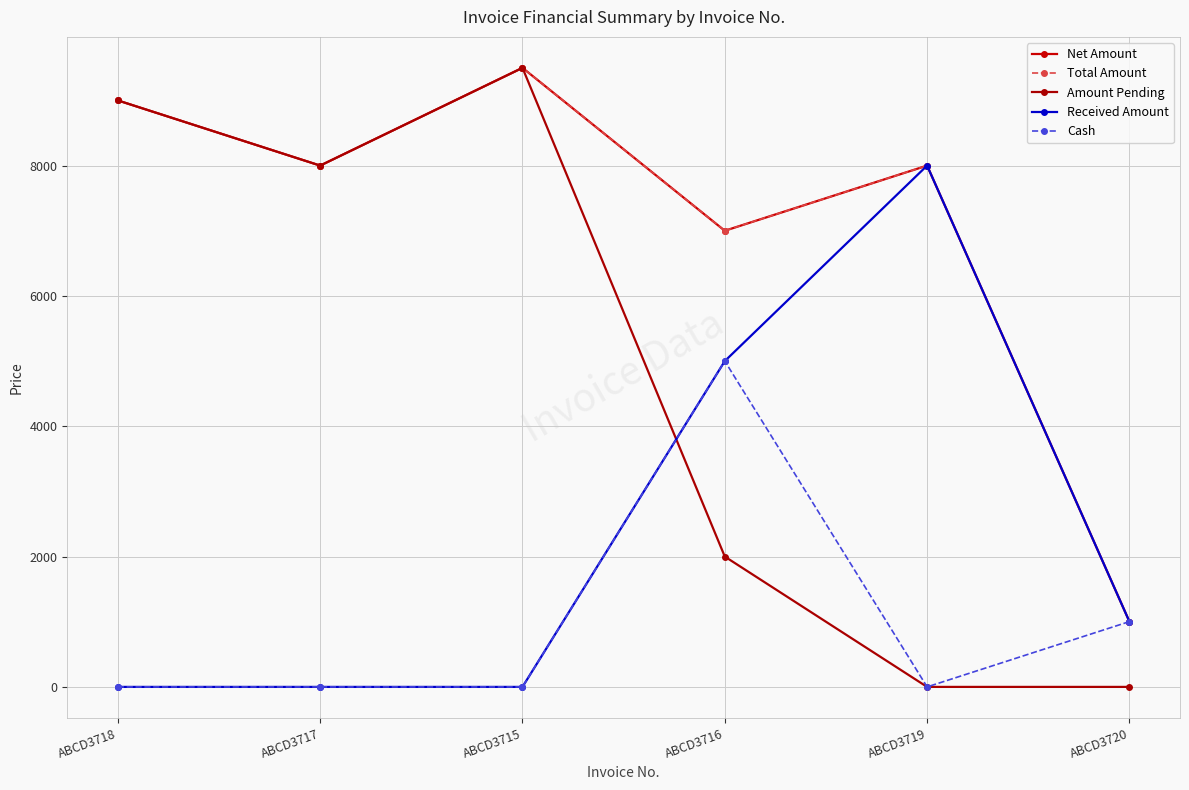

Does the chart have visible grid lines?

Yes